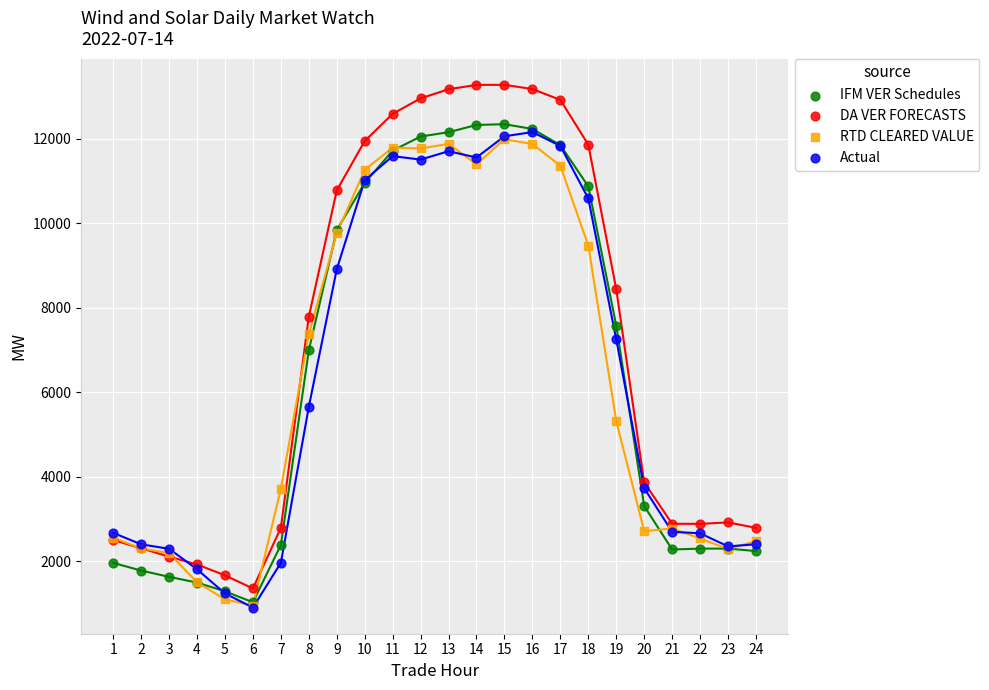

Which series has the widest spread of Y values?

DA VER FORECASTS